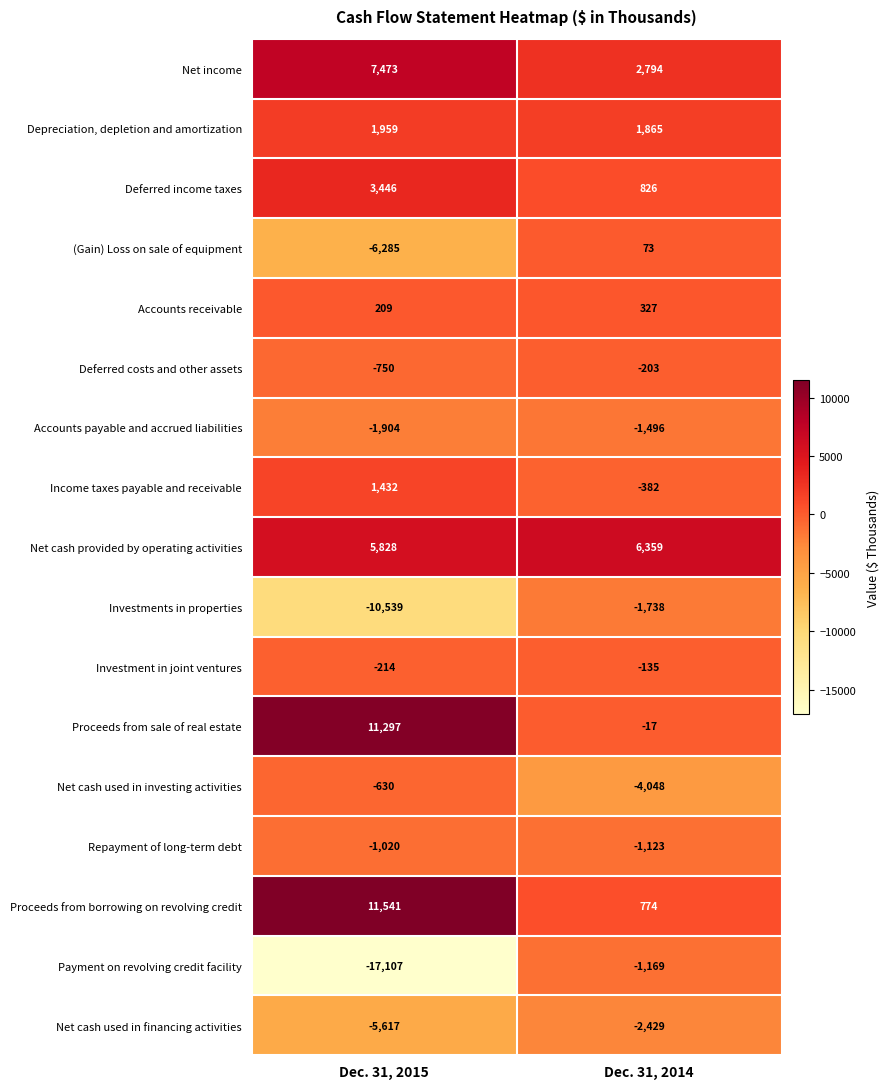

The value of Net income at Dec. 31, 2014 is 608. True or false?

False